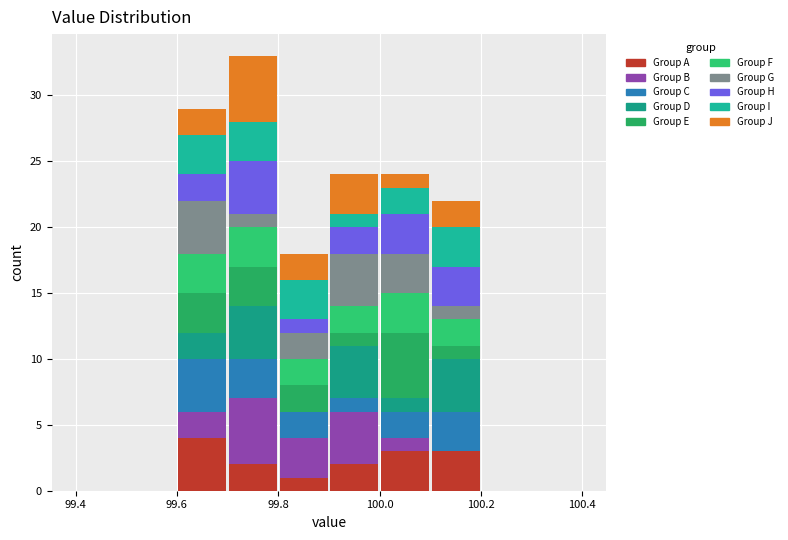

Reading left to right, transcribe this chart: for each stacked bar, give the range it covers on the x-axis and its total height. The values are not printed on the chart, so give them approximately, as read against the axis.

99.4 to 99.5: 0
99.5 to 99.6: 0
99.6 to 99.7: 29
99.7 to 99.8: 33
99.8 to 99.9: 18
99.9 to 100.0: 24
100.0 to 100.1: 24
100.1 to 100.2: 22
100.2 to 100.3: 0
100.3 to 100.4: 0